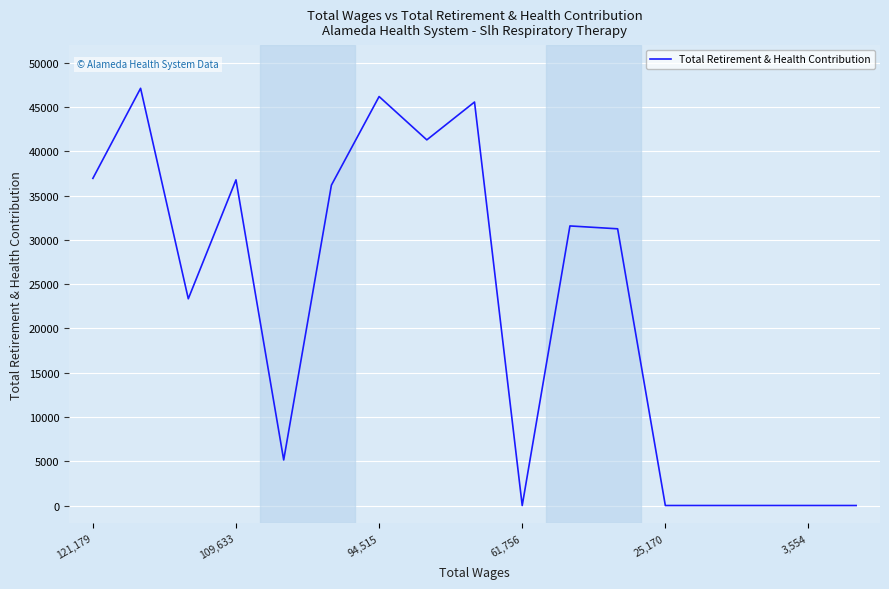

What is the difference between the maximum and minimum values?

47123